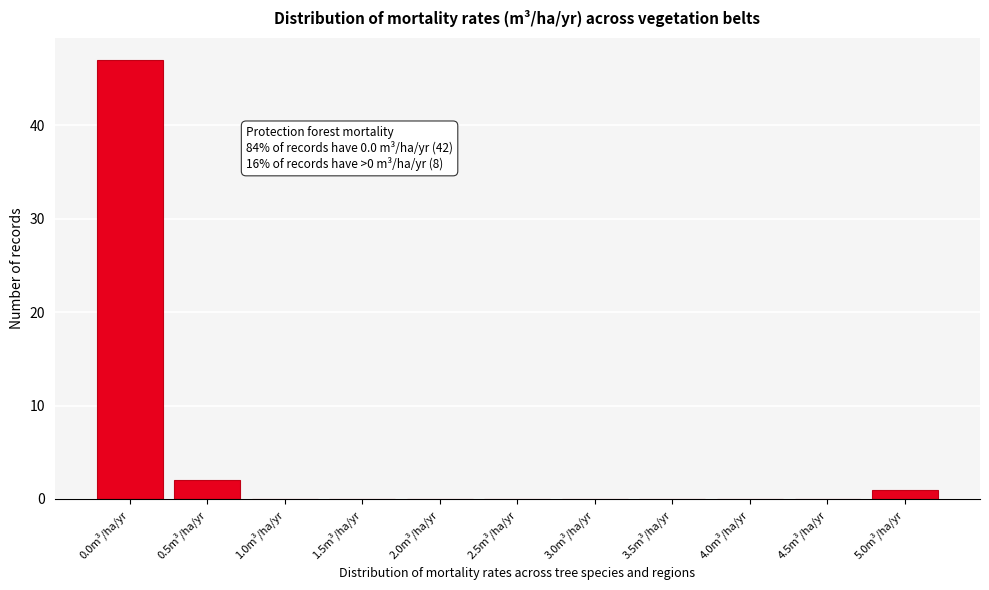

Reading left to right, list all the values displayed in this chart.

0.0m³/ha/yr=47	0.5m³/ha/yr=2	1.0m³/ha/yr=0	1.5m³/ha/yr=0	2.0m³/ha/yr=0	2.5m³/ha/yr=0	3.0m³/ha/yr=0	3.5m³/ha/yr=0	4.0m³/ha/yr=0	4.5m³/ha/yr=0	5.0m³/ha/yr=1